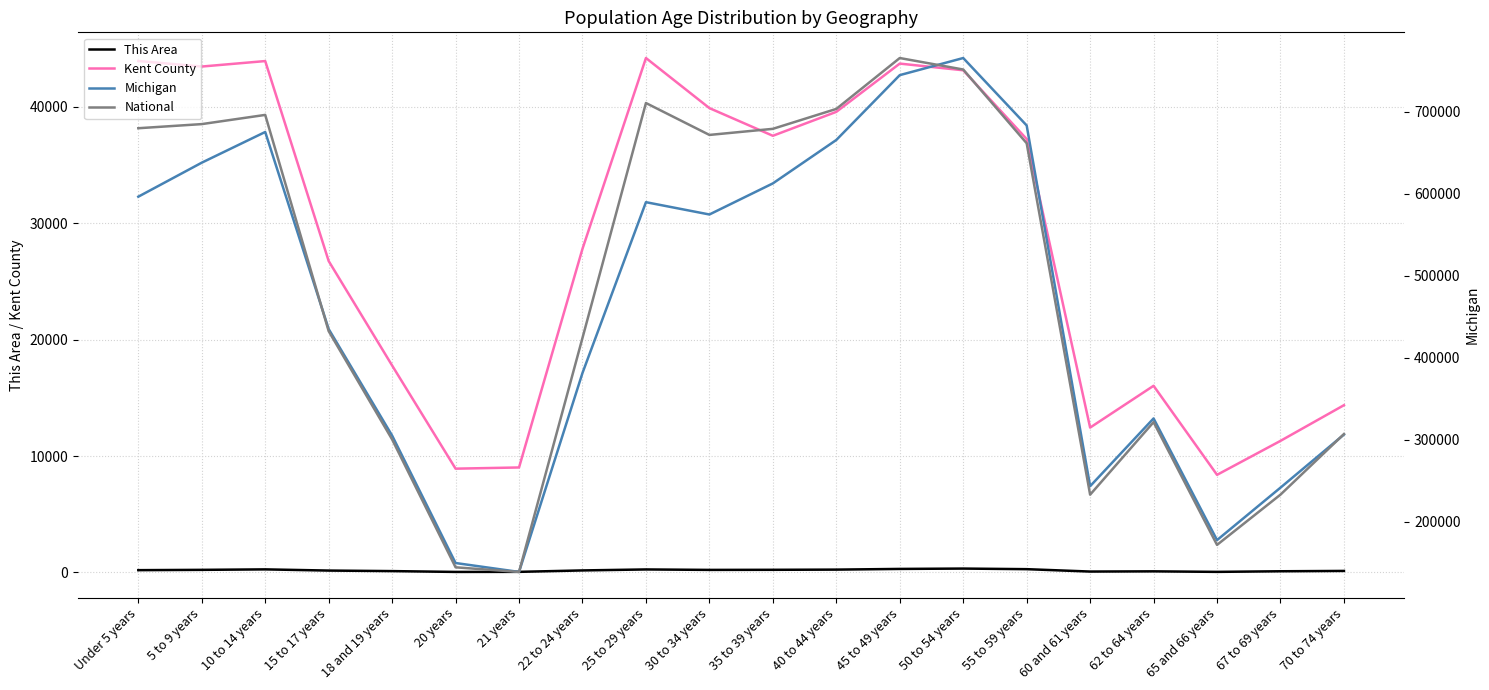

What is the sum of the National values at 21 years and Under 5 years?

24555656